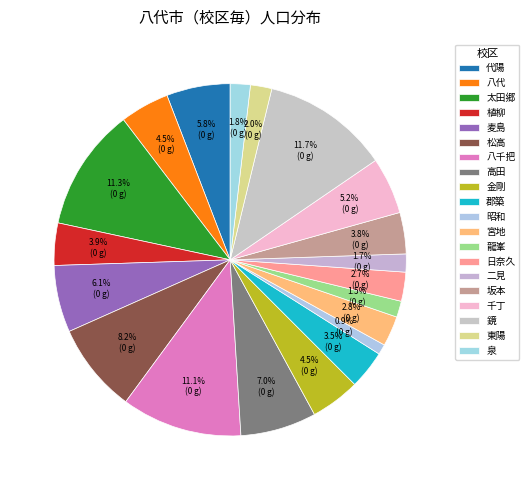

How many slices are in this pie chart?

20